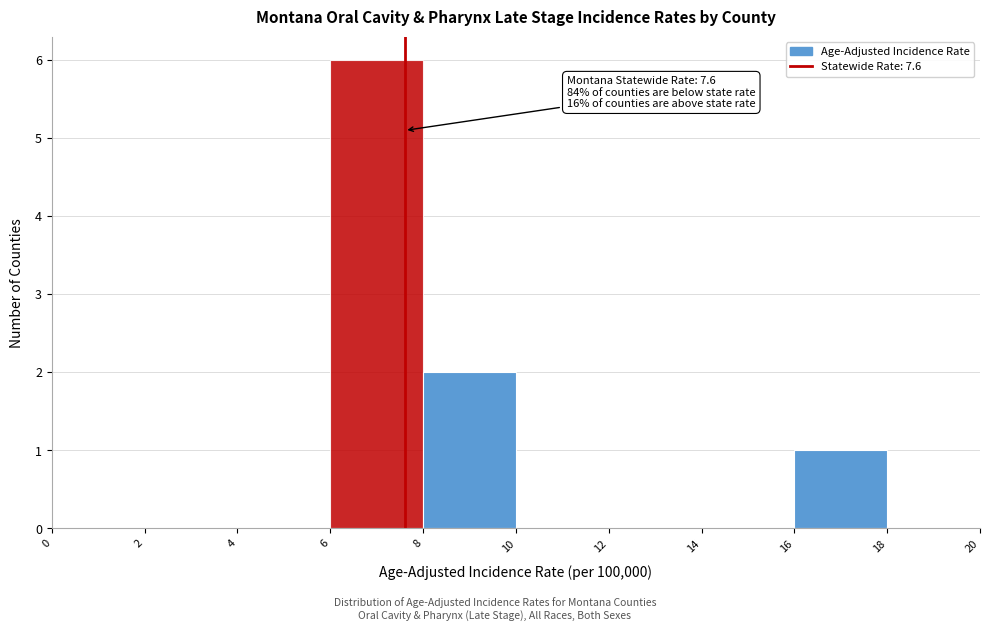

Over which range of the x-axis is the bar tallest?

6 to 8